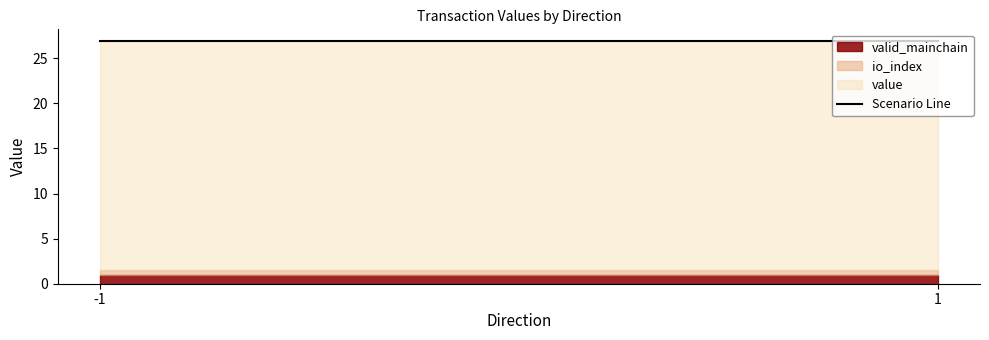

The valid_mainchain series shows 1.0 at -1. True or false?

True